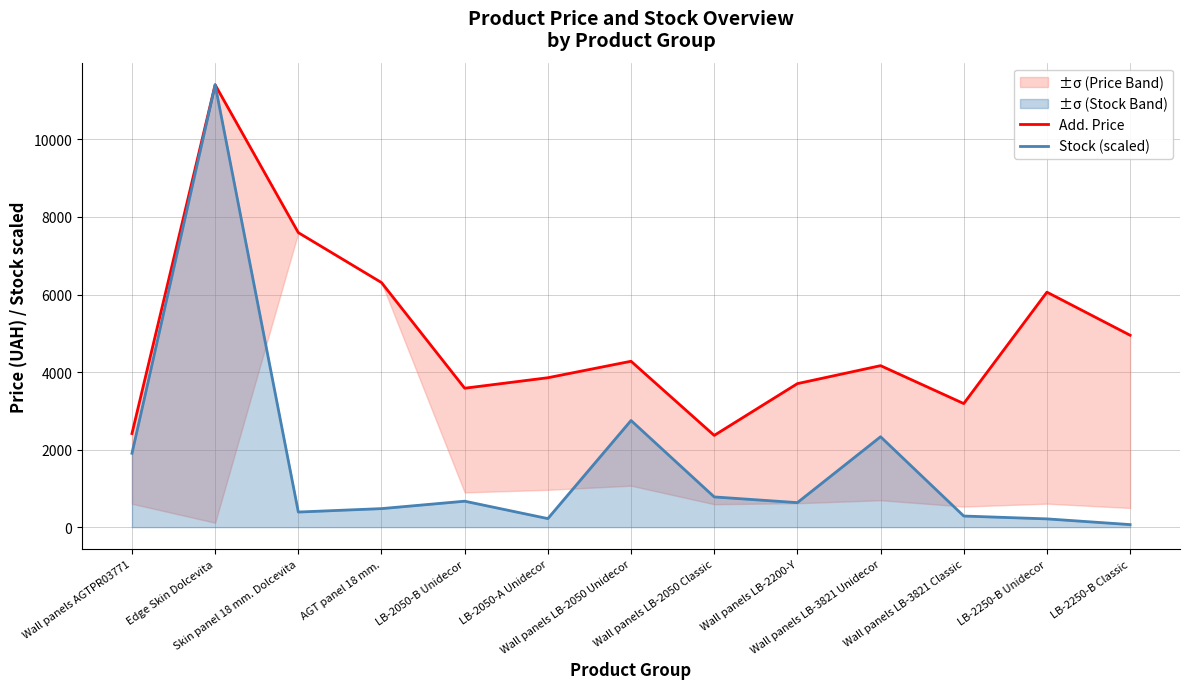

Reading right to left, list all the values displayed in this chart.

Add. Price: LB-2250-B Classic=4950.4	LB-2250-B Unidecor=6061.2	Wall panels LB-3821 Classic=3187.6	Wall panels LB-3821 Unidecor=4165.6	Wall panels LB-2200-Y=3701.9	Wall panels LB-2050 Classic=2366.5	Wall panels LB-2050 Unidecor=4279.1	LB-2050-A Unidecor=3854.0	LB-2050-B Unidecor=3583.6	AGT panel 18 mm.=6308.8	Skin panel 18 mm. Dolcevita=7596.5	Edge Skin Dolcevita=11410.0	Wall panels AGTPR03771=2414.8
Stock (scaled): LB-2250-B Classic=66.2	LB-2250-B Unidecor=213.3	Wall panels LB-3821 Classic=286.9	Wall panels LB-3821 Unidecor=2332.0	Wall panels LB-2200-Y=632.7	Wall panels LB-2050 Classic=779.8	Wall panels LB-2050 Unidecor=2751.3	LB-2050-A Unidecor=220.7	LB-2050-B Unidecor=669.4	AGT panel 18 mm.=478.2	Skin panel 18 mm. Dolcevita=389.9	Edge Skin Dolcevita=11410.0	Wall panels AGTPR03771=1905.3